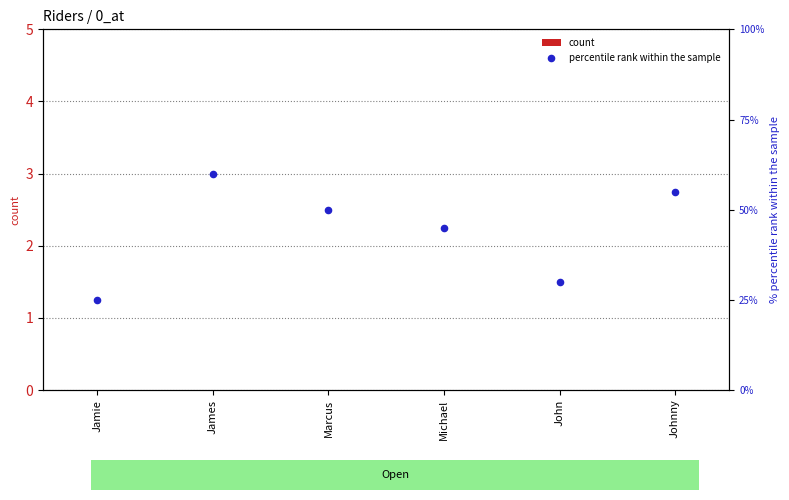

Which series reaches the minimum Y coordinate?

count